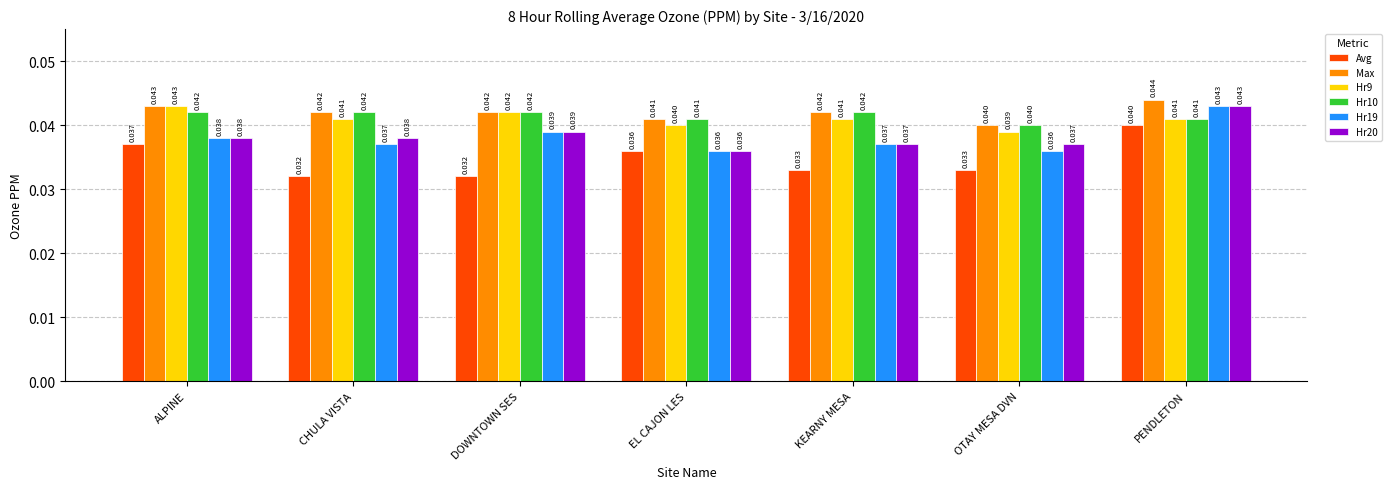

Are the bars grouped side by side (vs. stacked)?

Yes